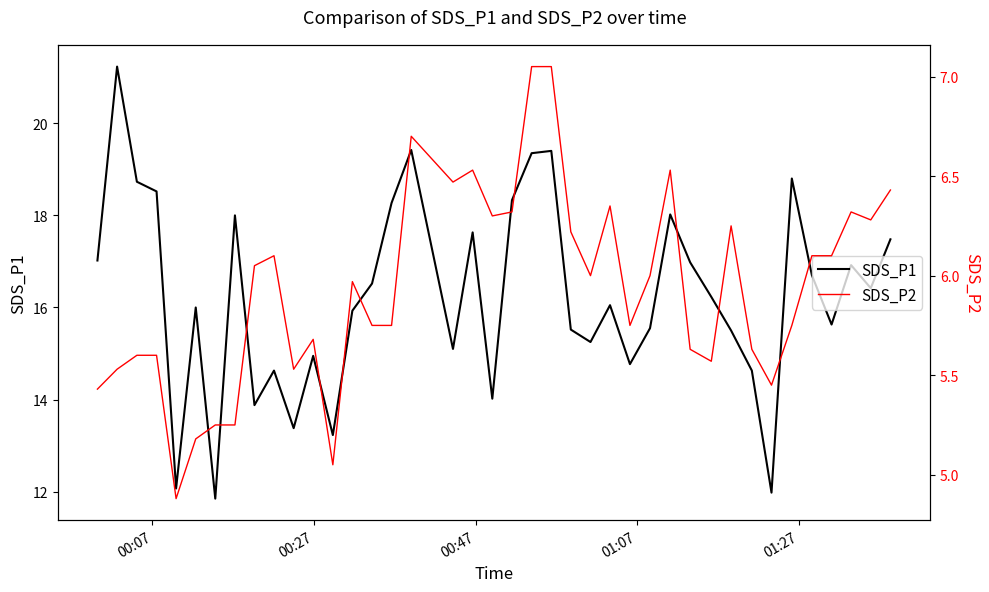

What is the highest value of the SDS_P1 series?

21.2